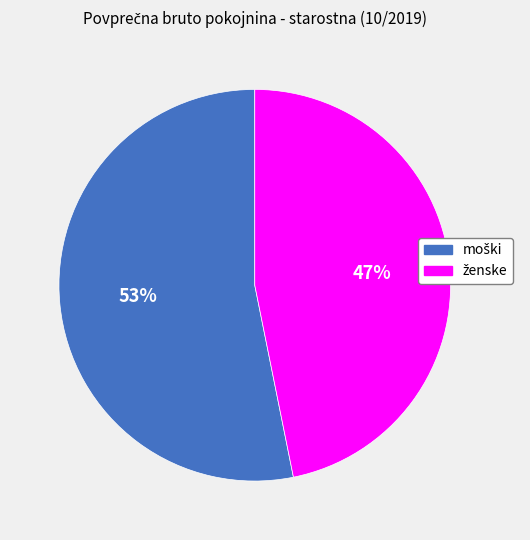

To the nearest percent, what is the average slice percentage?

50%